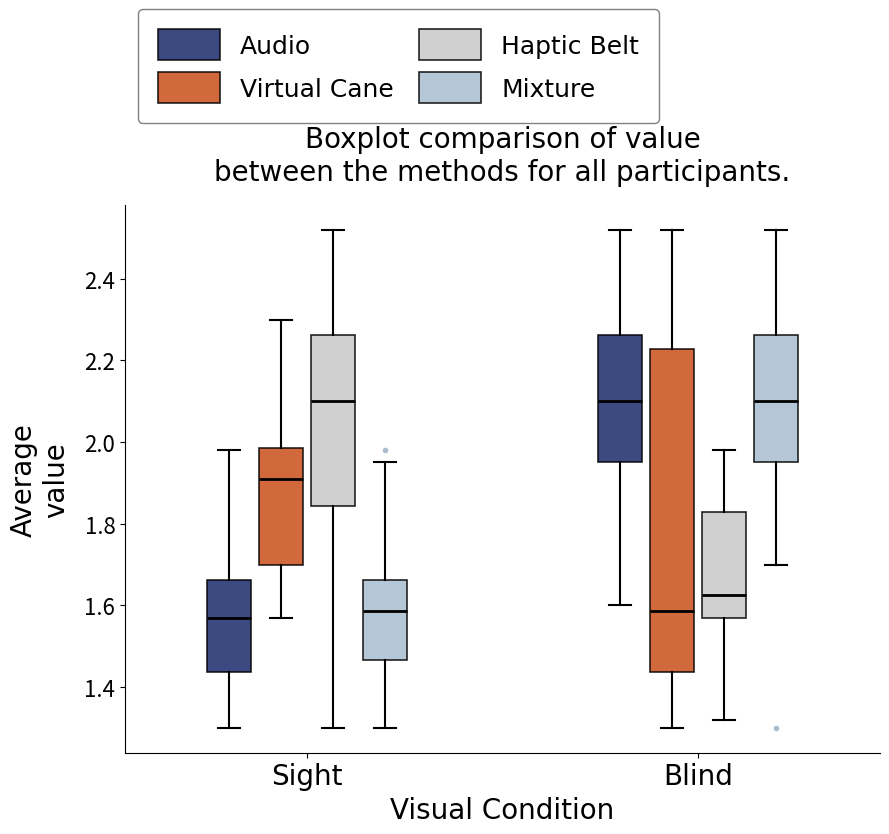

Reading left to right, read every box against the y-axis: the position of its median line, the range the box covers, and the ends of its whiskers. The values are not printed on the chart, so give them approximately, as read against the axis.

Sight (Audio): median 1.58, box 1.44 to 1.66, whiskers 1.30 to 1.98
Sight (Virtual Cane): median 1.92, box 1.70 to 1.98, whiskers 1.58 to 2.30
Sight (Haptic Belt): median 2.10, box 1.84 to 2.26, whiskers 1.30 to 2.52
Sight (Mixture): median 1.58, box 1.46 to 1.66, whiskers 1.30 to 1.96
Blind (Audio): median 2.10, box 1.96 to 2.26, whiskers 1.60 to 2.52
Blind (Virtual Cane): median 1.58, box 1.44 to 2.22, whiskers 1.30 to 2.52
Blind (Haptic Belt): median 1.62, box 1.58 to 1.82, whiskers 1.32 to 1.98
Blind (Mixture): median 2.10, box 1.96 to 2.26, whiskers 1.70 to 2.52